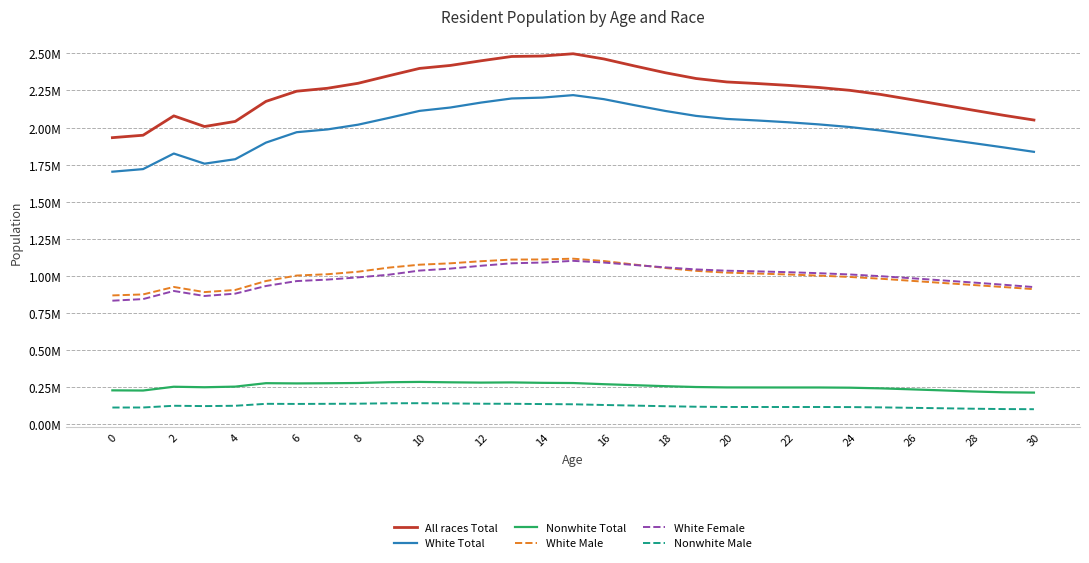

True or false: Nonwhite Male and White Male intersect in this chart.

False